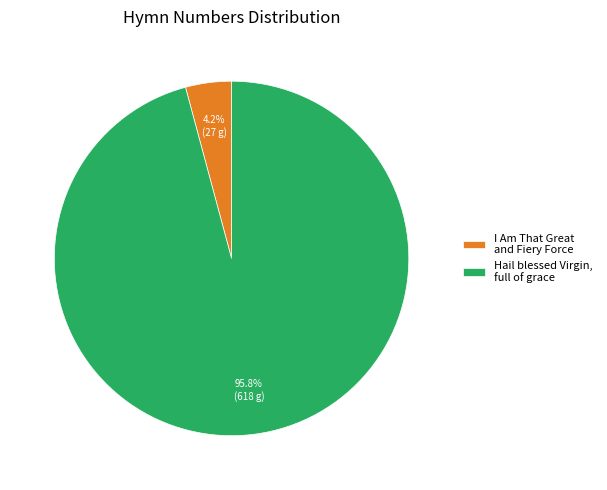

Between Hail blessed Virgin, full of grace and I Am That Great and Fiery Force, which is larger?

Hail blessed Virgin, full of grace